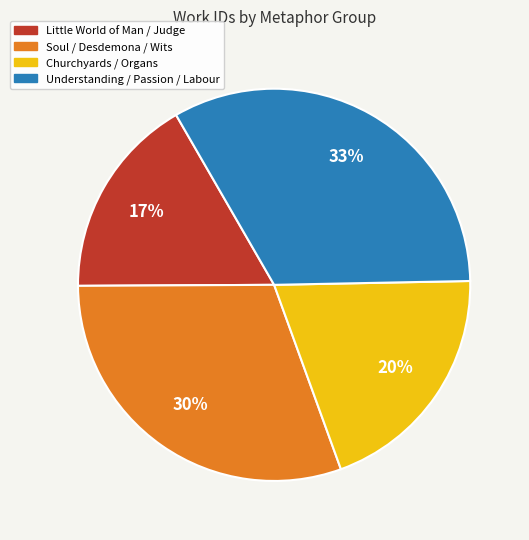

Is there any slice that represents more than half of the pie?

No